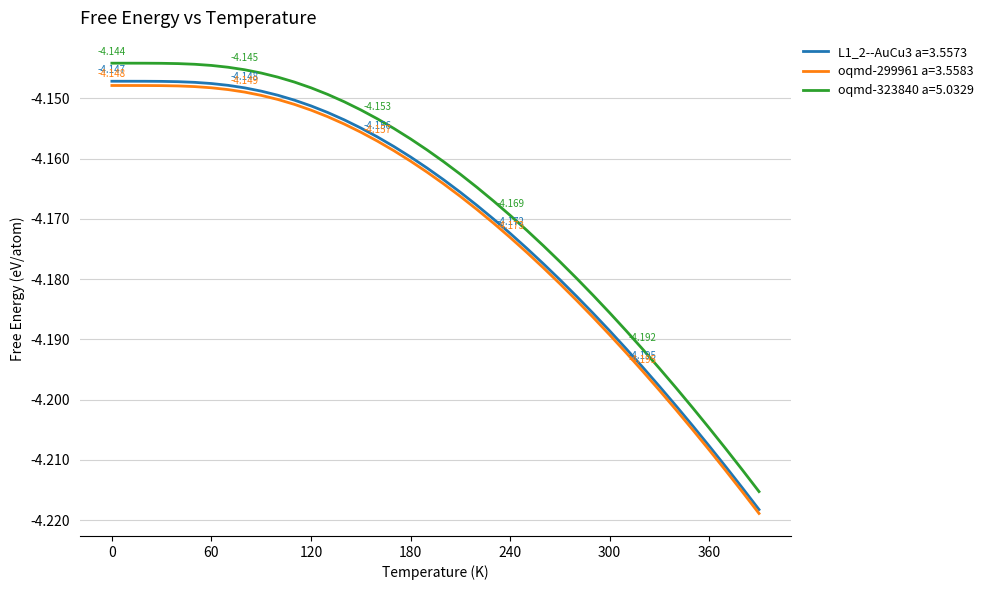

True or false: oqmd-323840 a=5.0329 and L1_2--AuCu3 a=3.5573 intersect in this chart.

False